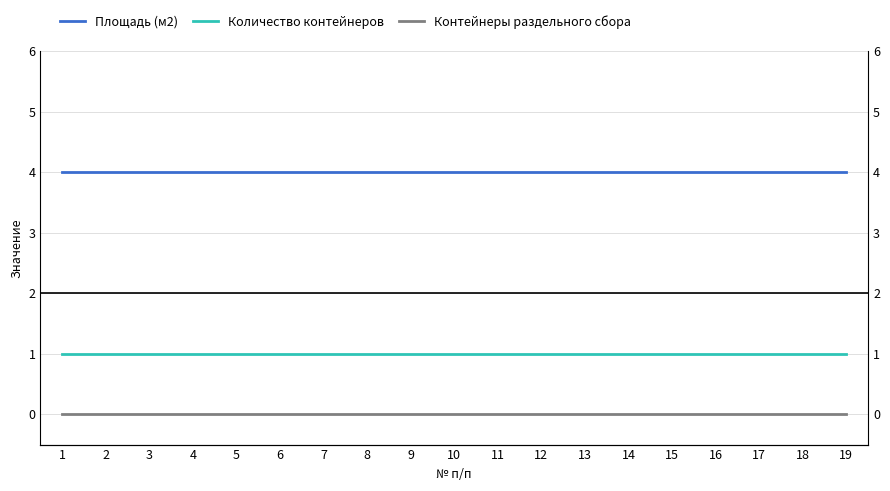

The Количество контейнеров series shows 1 at 19. True or false?

False